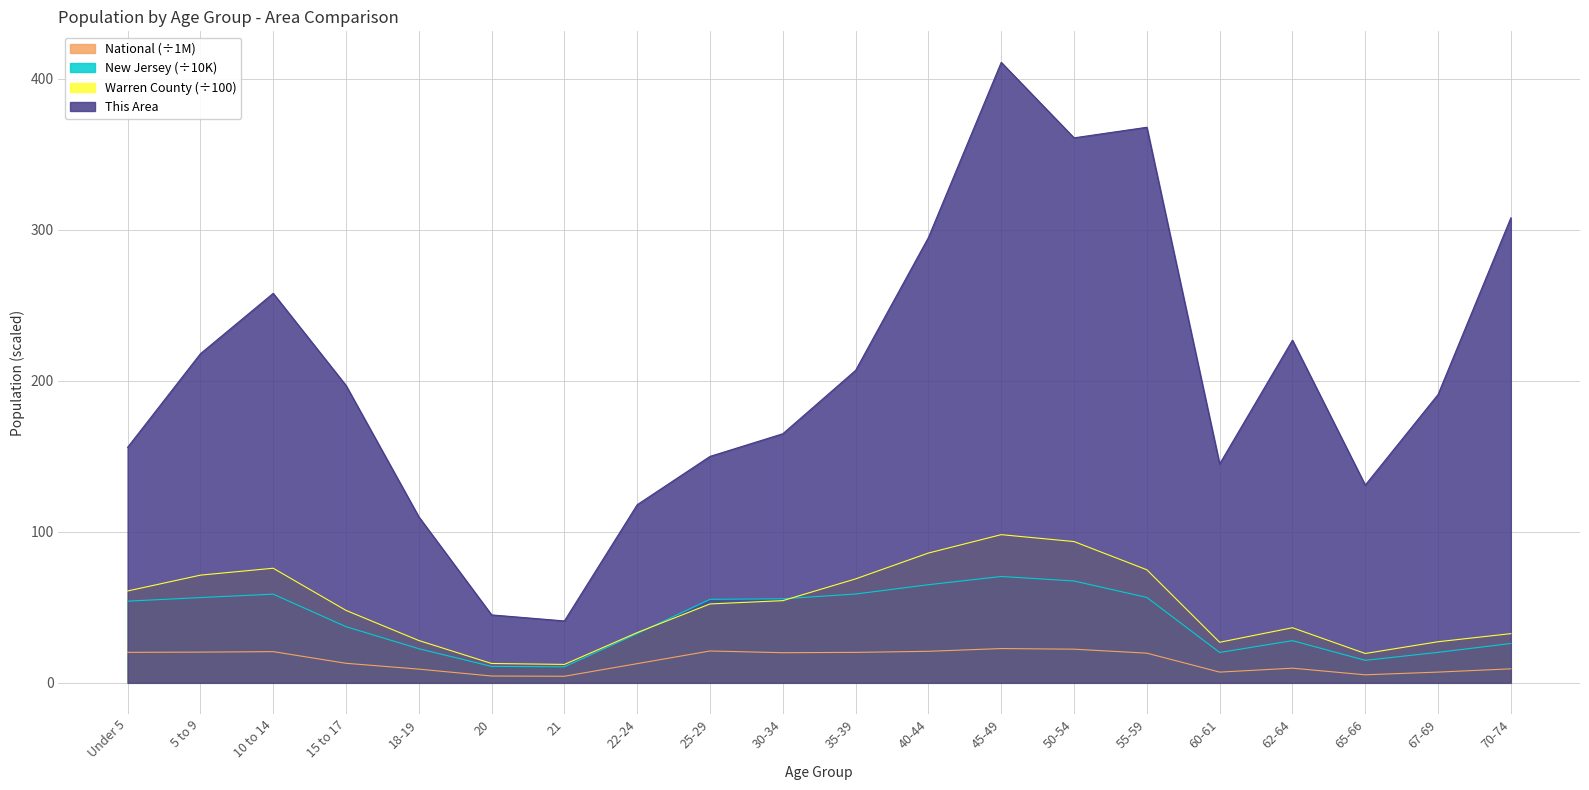

Reading left to right, transcribe all the data shown in this chart.

This Area: Under 5=156.0	5 to 9=218.0	10 to 14=258.0	15 to 17=197.0	18-19=110.0	20=45.0	21=41.0	22-24=118.0	25-29=150.0	30-34=165.0	35-39=207.0	40-44=295.0	45-49=411.0	50-54=361.0	55-59=368.0	60-61=145.0	62-64=227.0	65-66=131.0	67-69=191.0	70-74=308.0
Warren County: Under 5=60.8	5 to 9=71.3	10 to 14=75.9	15 to 17=48.0	18-19=28.0	20=12.8	21=12.2	22-24=33.3	25-29=52.3	30-34=54.4	35-39=68.9	40-44=86.0	45-49=98.2	50-54=93.6	55-59=74.9	60-61=26.9	62-64=36.5	65-66=19.4	67-69=27.2	70-74=32.6
New Jersey: Under 5=54.1	5 to 9=56.5	10 to 14=58.7	15 to 17=37.2	18-19=22.6	20=10.9	21=10.6	22-24=32.6	25-29=55.3	30-34=55.7	35-39=58.8	40-44=65.0	45-49=70.5	50-54=67.5	55-59=56.6	60-61=20.1	62-64=27.9	65-66=14.9	67-69=20.2	70-74=26.0
National: Under 5=20.2	5 to 9=20.3	10 to 14=20.7	15 to 17=13.0	18-19=9.1	20=4.5	21=4.4	22-24=12.7	25-29=21.1	30-34=20.0	35-39=20.2	40-44=20.9	45-49=22.7	50-54=22.3	55-59=19.7	60-61=7.1	62-64=9.7	65-66=5.3	67-69=7.1	70-74=9.3